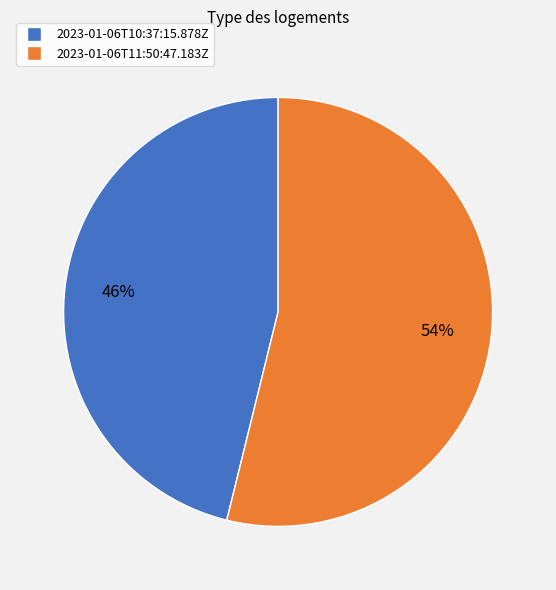

Rank the categories by value from lowest to highest.

2023-01-06T10:37:15.878Z, 2023-01-06T11:50:47.183Z